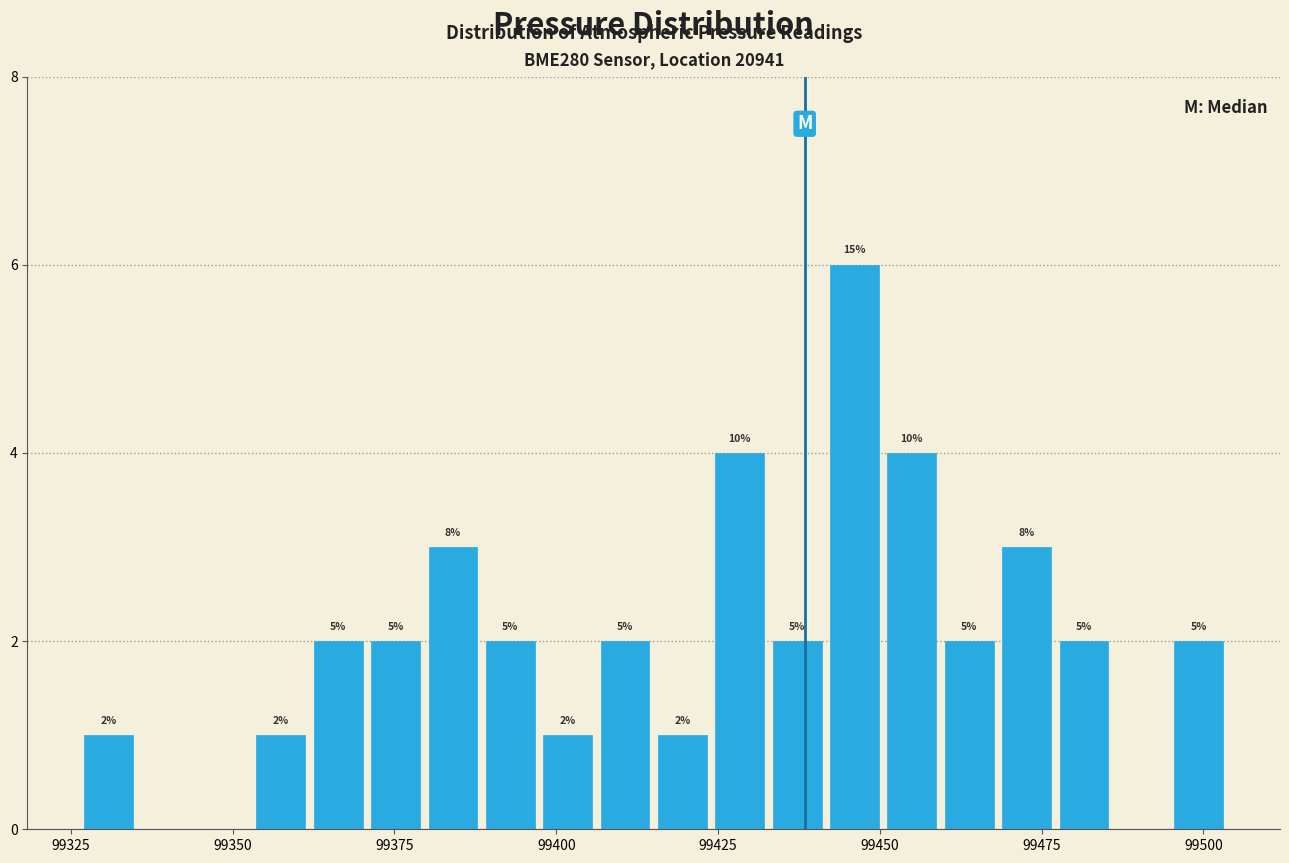

Around what value on the x-axis is the tallest bar? Give the approximate position of its centre, as read against the axis.

99445